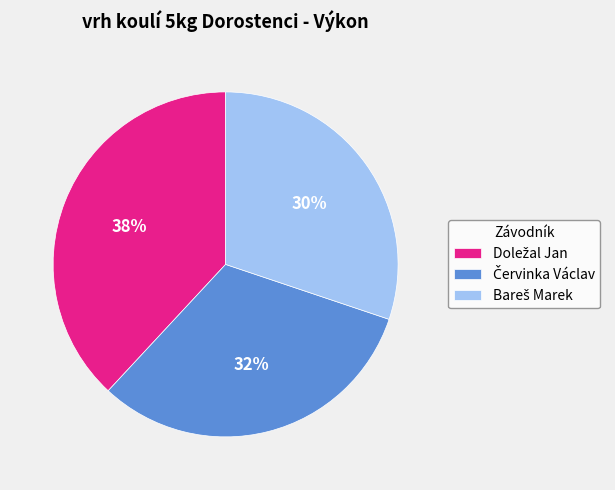

Is there any slice that represents more than half of the pie?

No